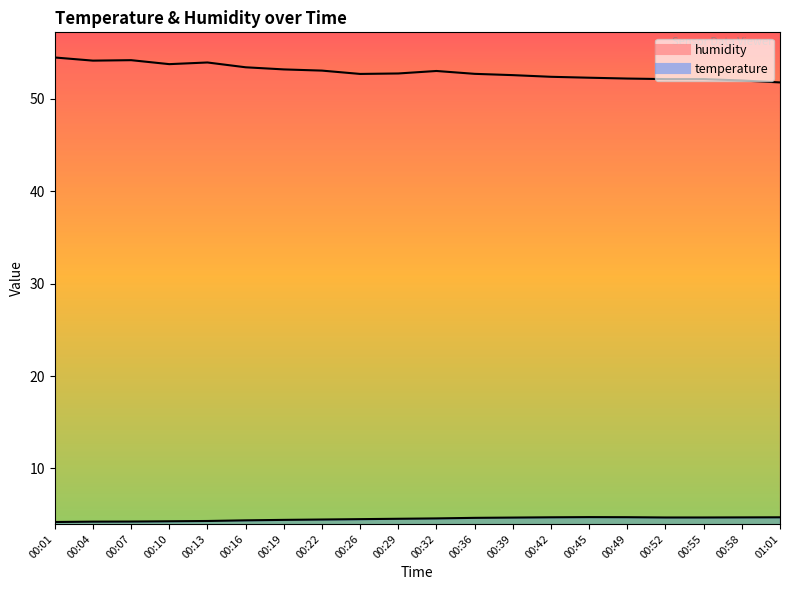

Which category has the lowest value in the humidity series?

01:01